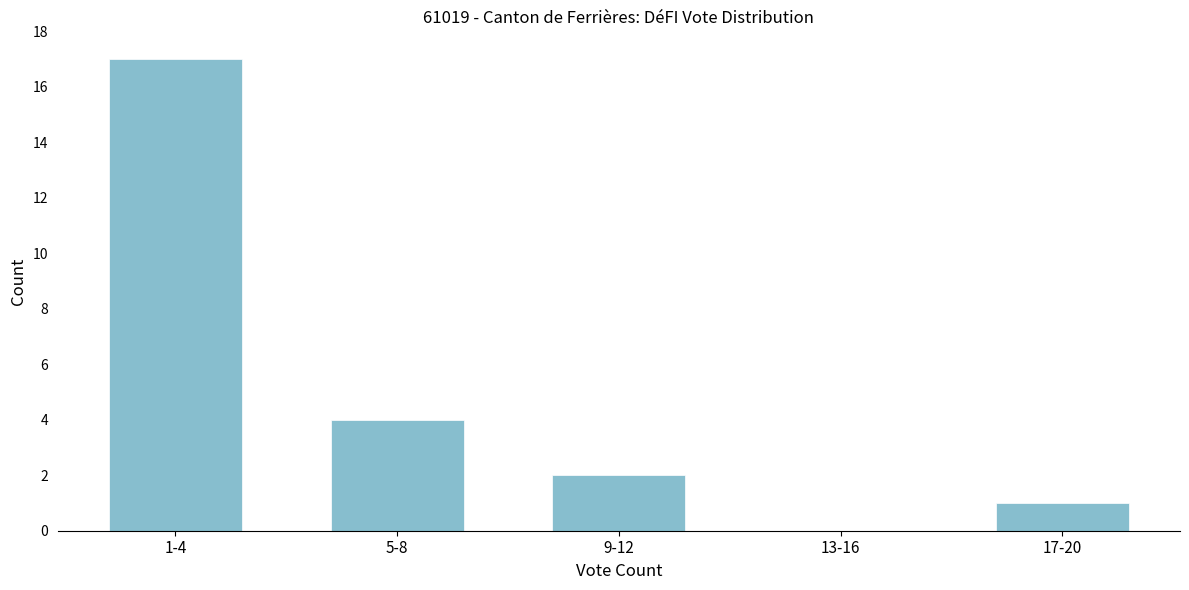

Reading left to right, transcribe all the data shown in this chart.

1-4=17	5-8=4	9-12=2	13-16=0	17-20=1